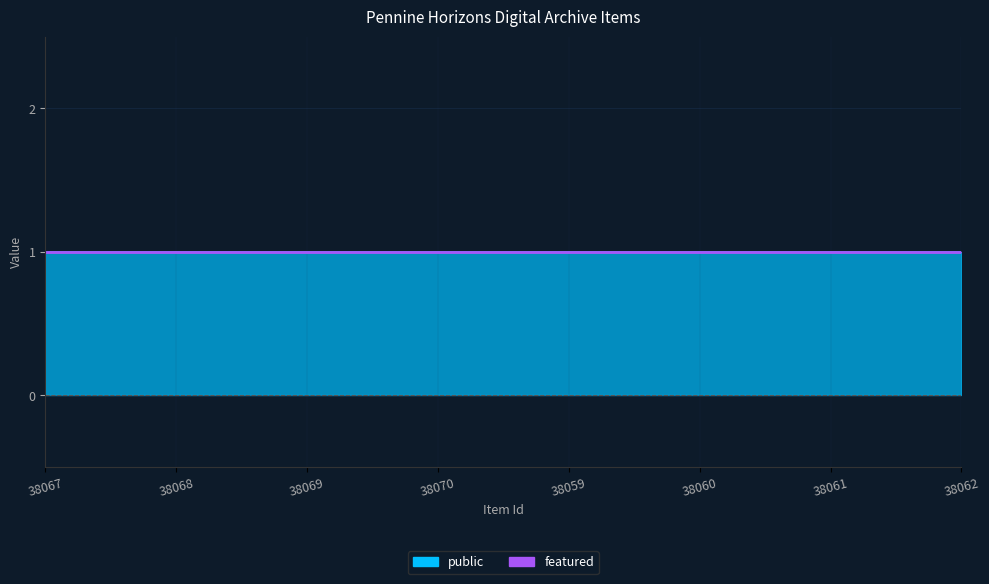

Reading right to left, transcribe all the data shown in this chart.

public: 1	1	1	1	1	1	1	1
featured: 0	0	0	0	0	0	0	0